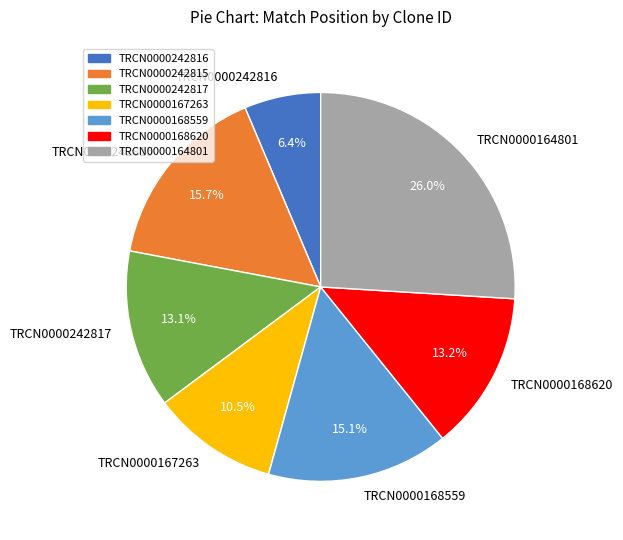

Does TRCN0000168620 represent more than half of the total?

No